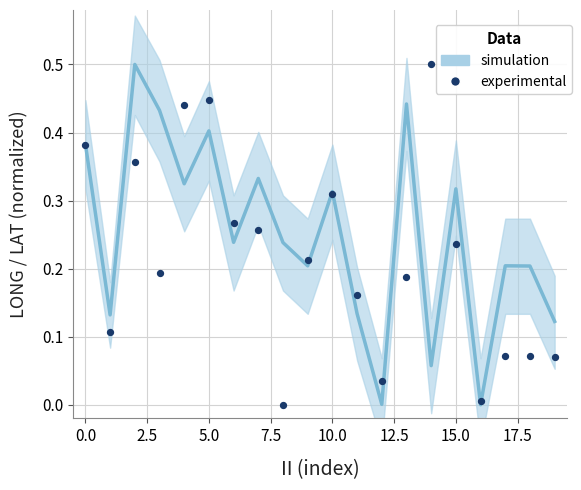

What is the range of Y values (max minus min)?

0.5